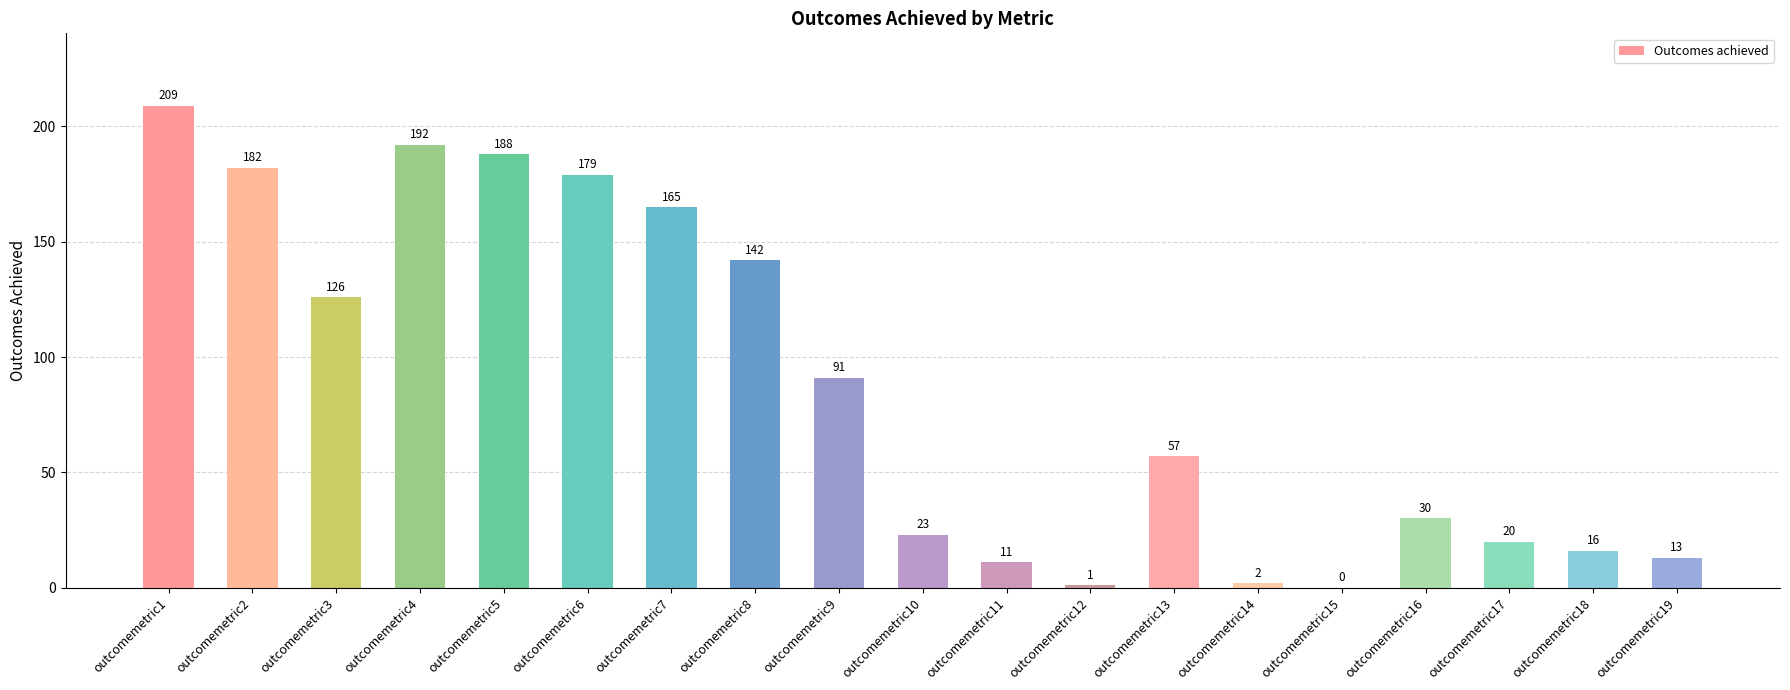

What is the change in value from outcomemetric2 to outcomemetric17?

-162